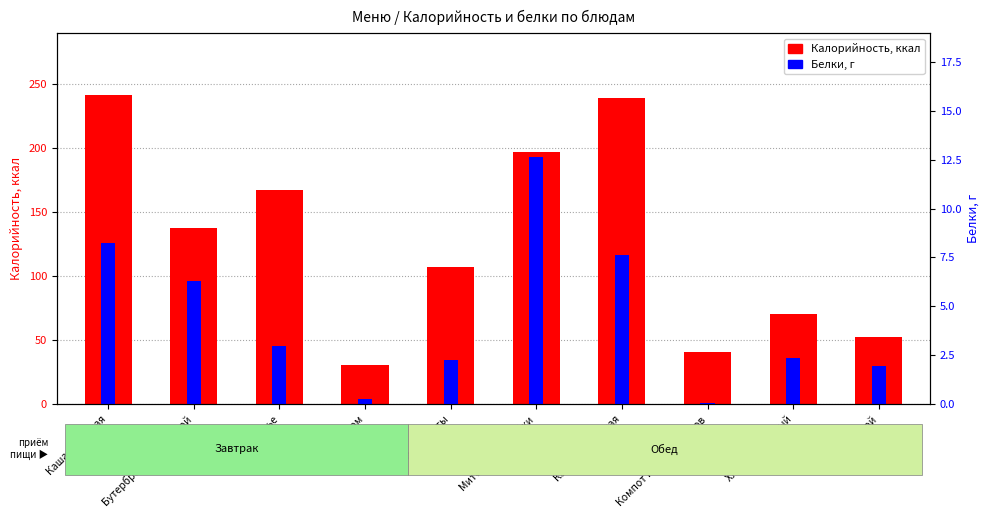

Which category has the highest value across all series?

Каша Янтарная